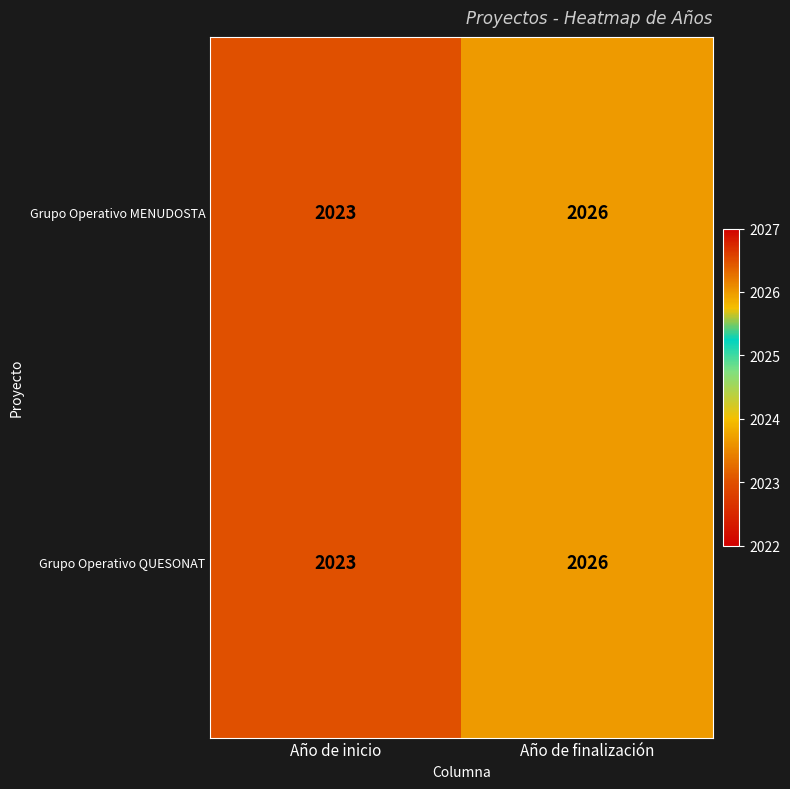

What is the maximum value shown in the chart?

2026